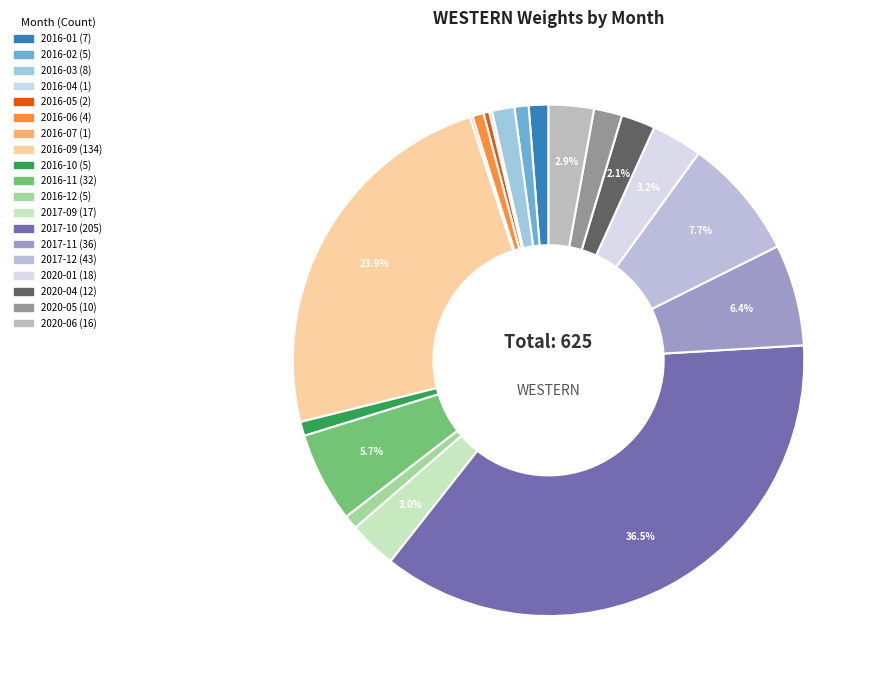

To the nearest percent, what is the average slice percentage?

5%